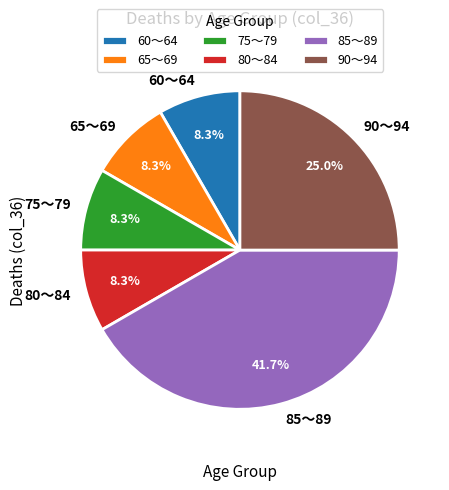

How much of the chart is everything except 85～89?

58.3%